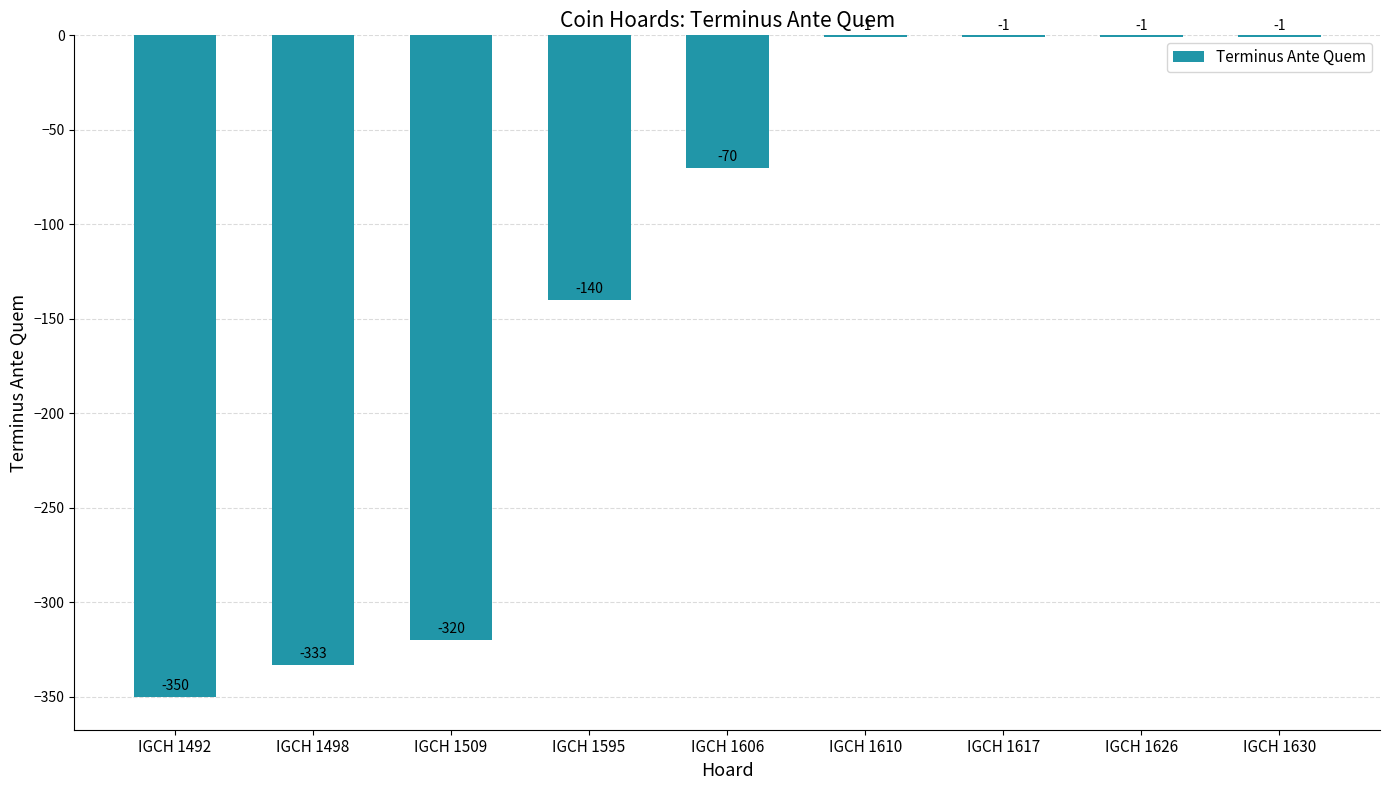

What is the sum of all values?

-1217